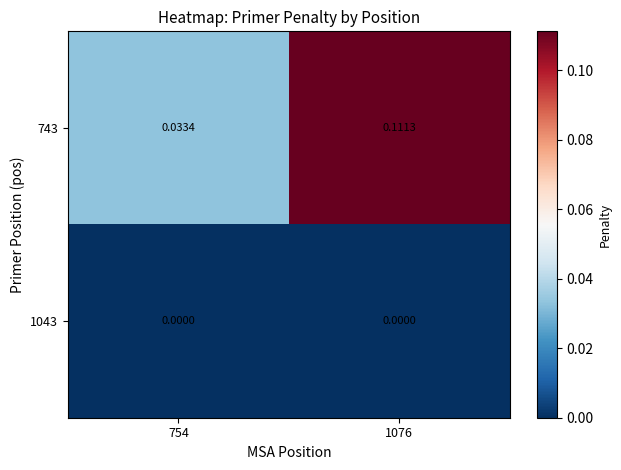

Is the value of 1043 at 754 greater than the value of 743 at 754?

No